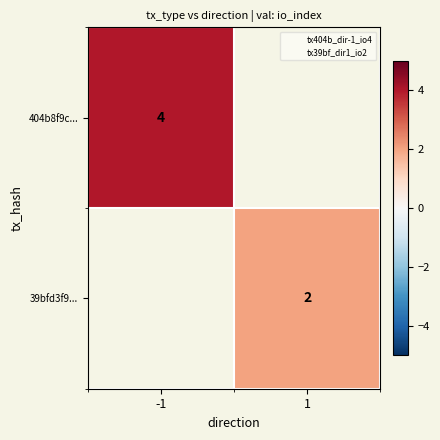

Count the number of data series in this chart.

2